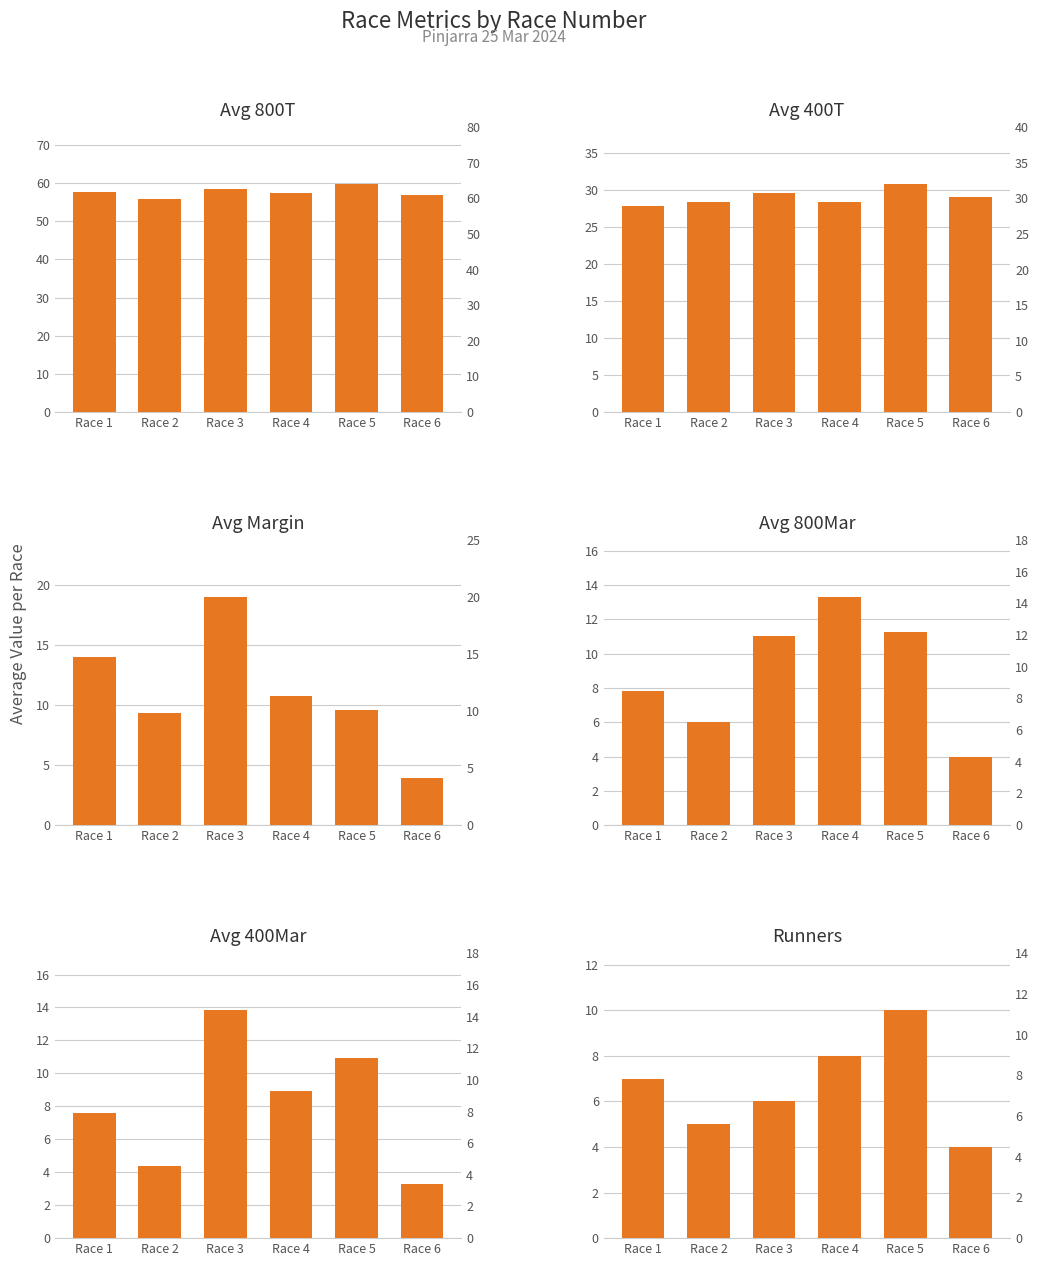

What is the value of the Avg 400T bar at the 6th from the left?

29.0